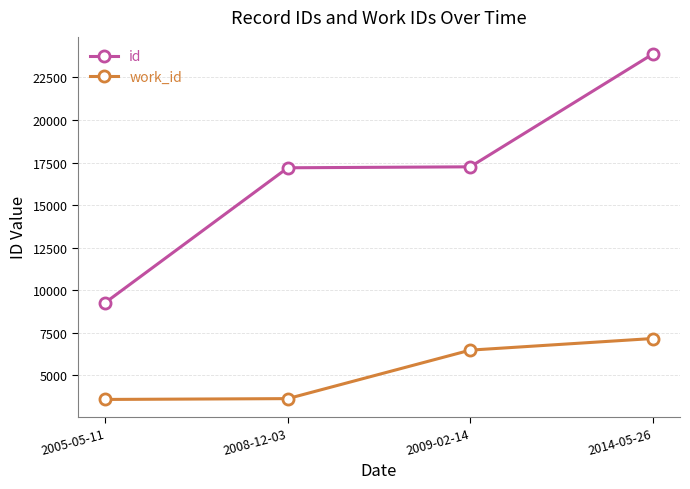

Is it true that id equals 41467 at 2014-05-26?

False